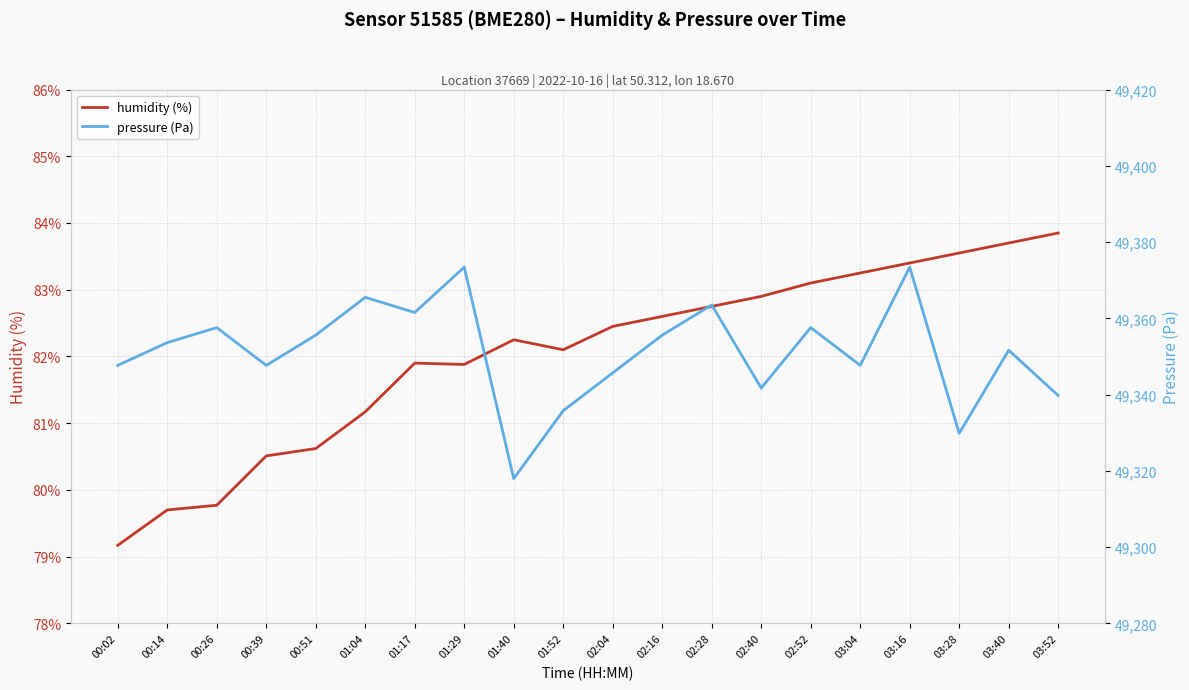

Does the chart have visible grid lines?

Yes